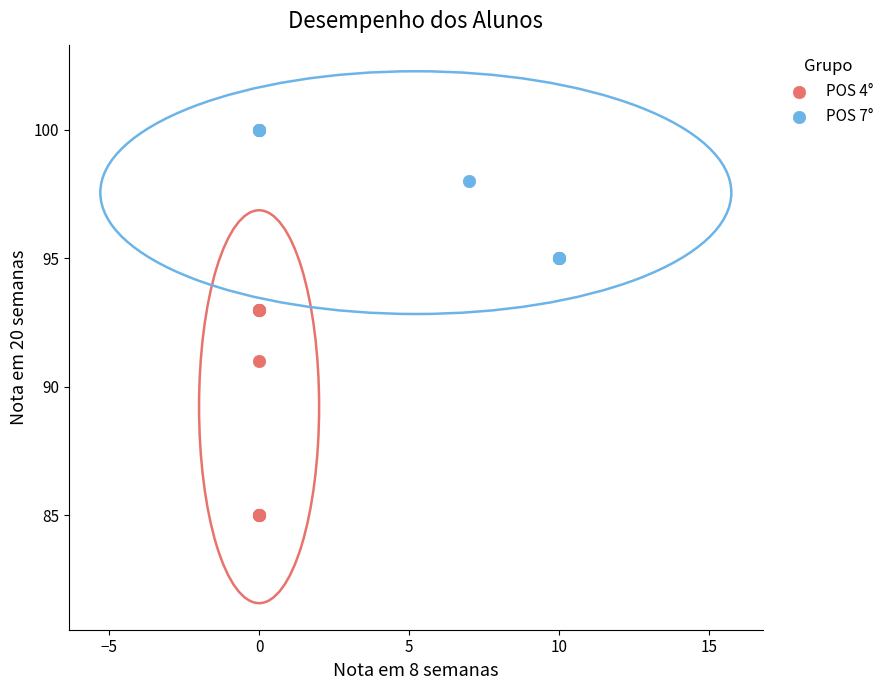

What are all the series names shown in the legend?

POS 4°, POS 7°